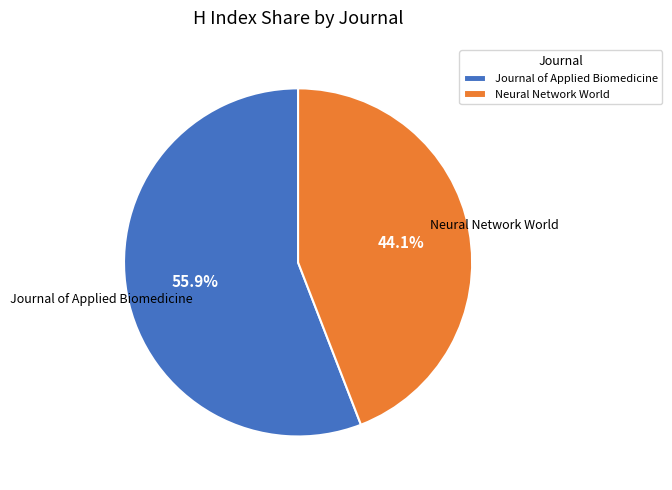

Is it true that Journal of Applied Biomedicine is 50% of the pie?

False